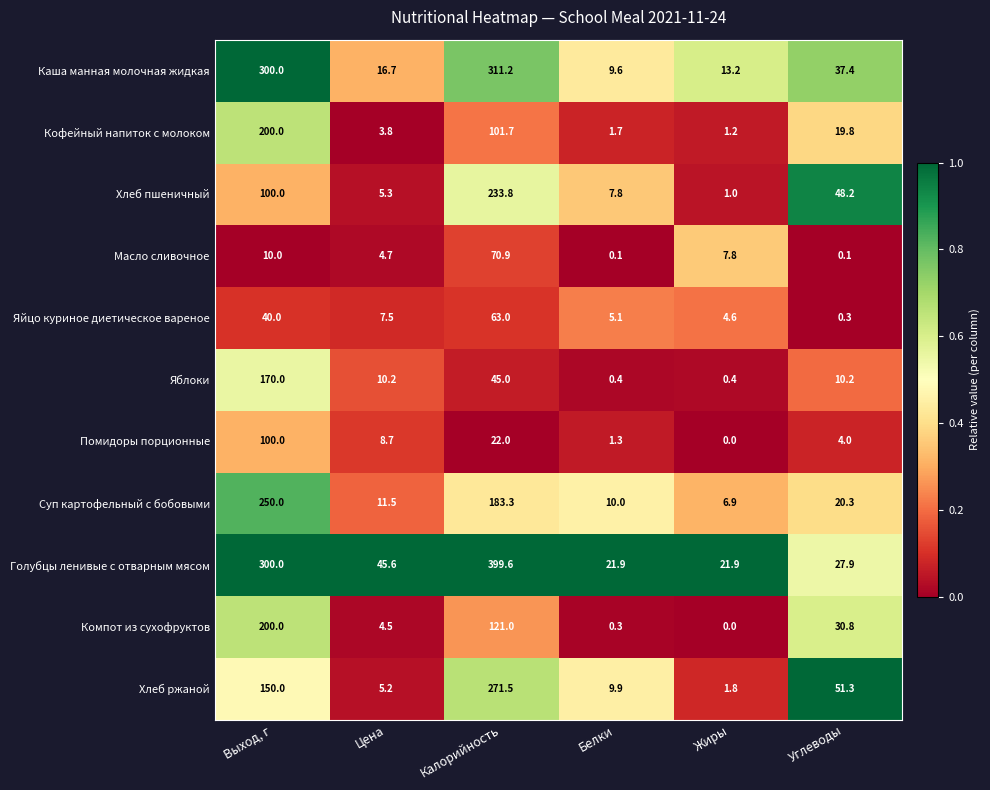

How many distinct data groups are displayed?

11